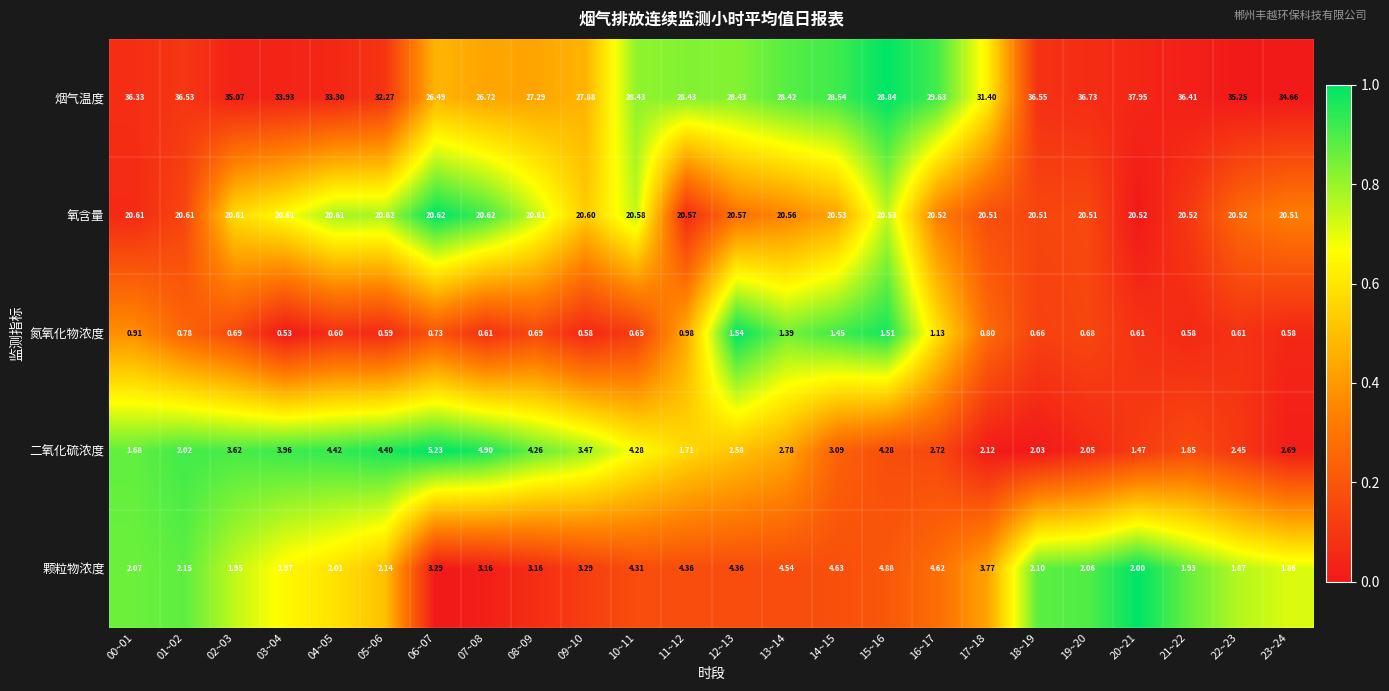

Which series has the widest spread of values?

烟气温度